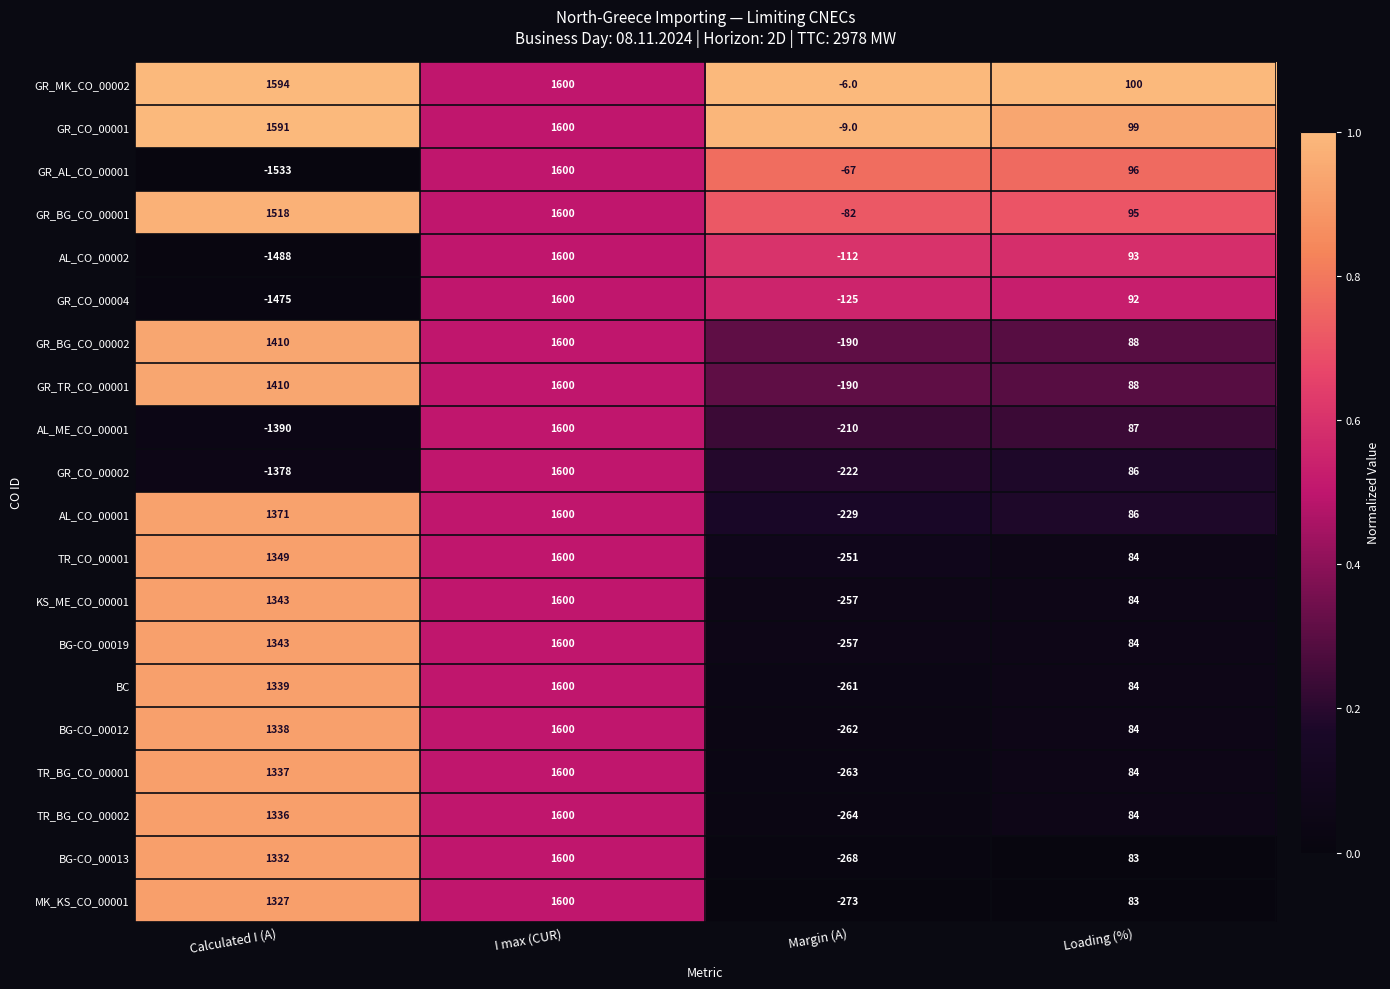

The value of MK_KS_CO_00001 at Loading (%) is 83. True or false?

True